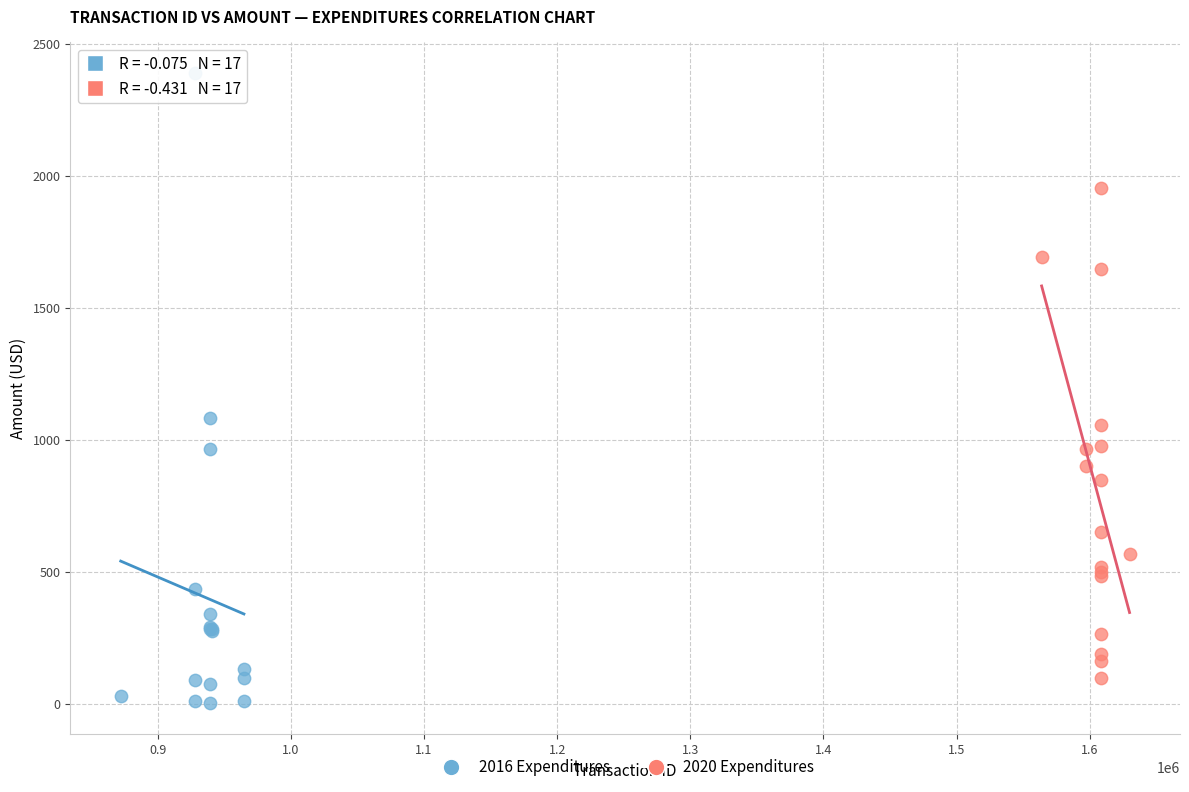

Which series contains the highest Y value?

2016 Expenditures